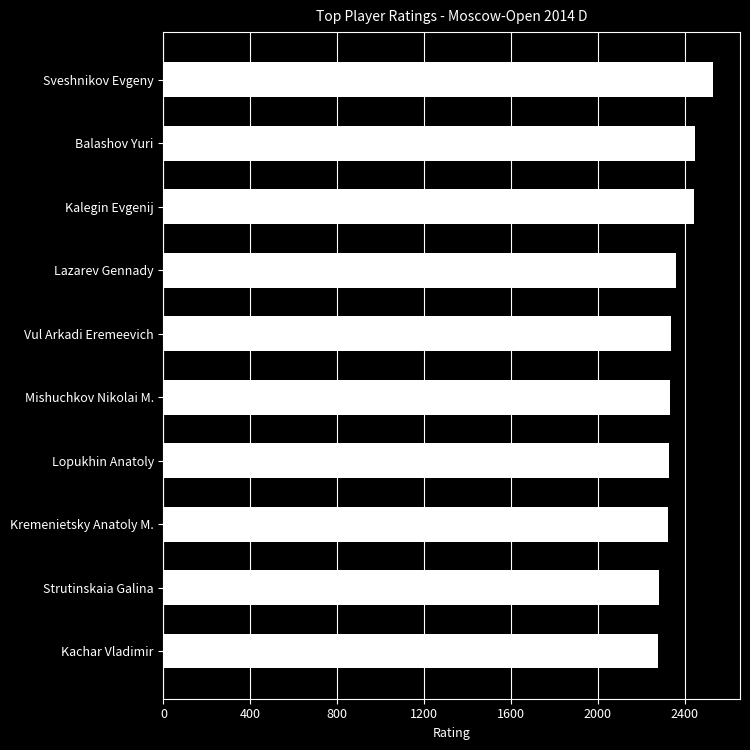

Approximately how many times larger is the value at Balashov Yuri compared to Kalegin Evgenij?

1.0